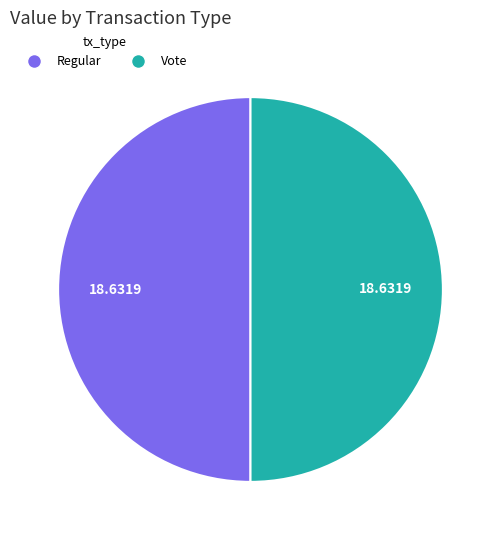

How many segments does this pie chart have?

2